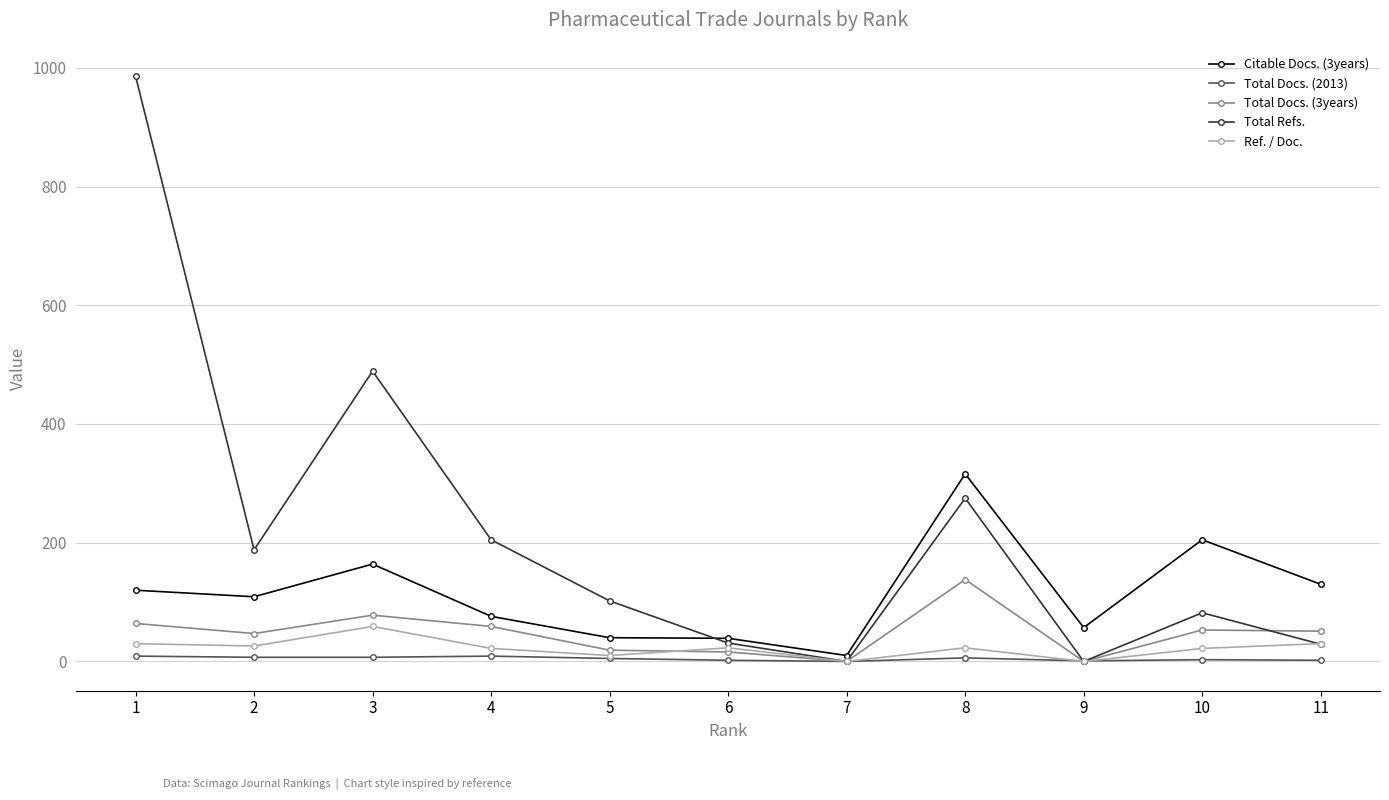

How many interior local peaks does the Total Refs. series have?

3